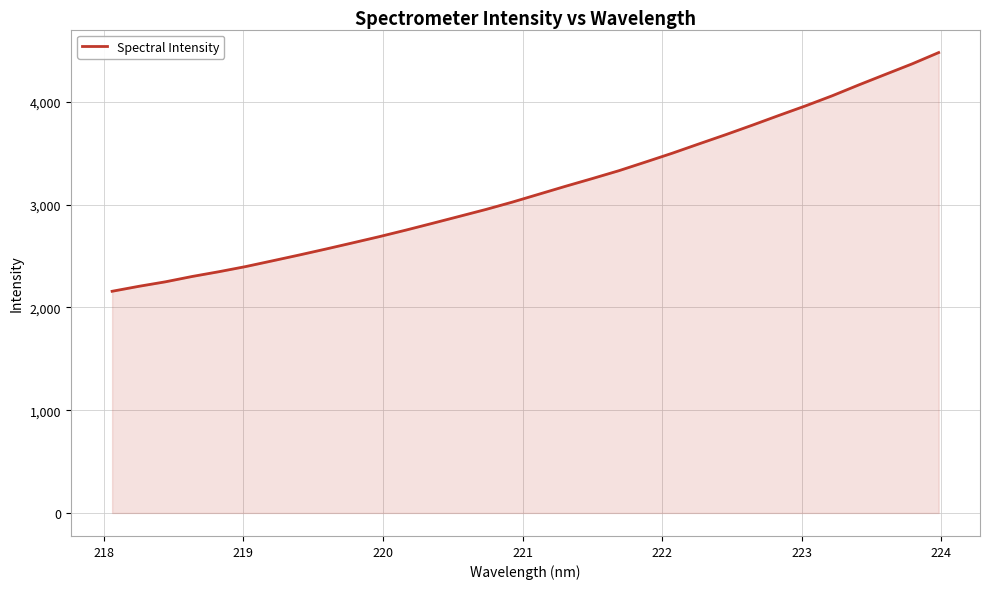

What is the difference between the maximum and minimum values?

2321.9